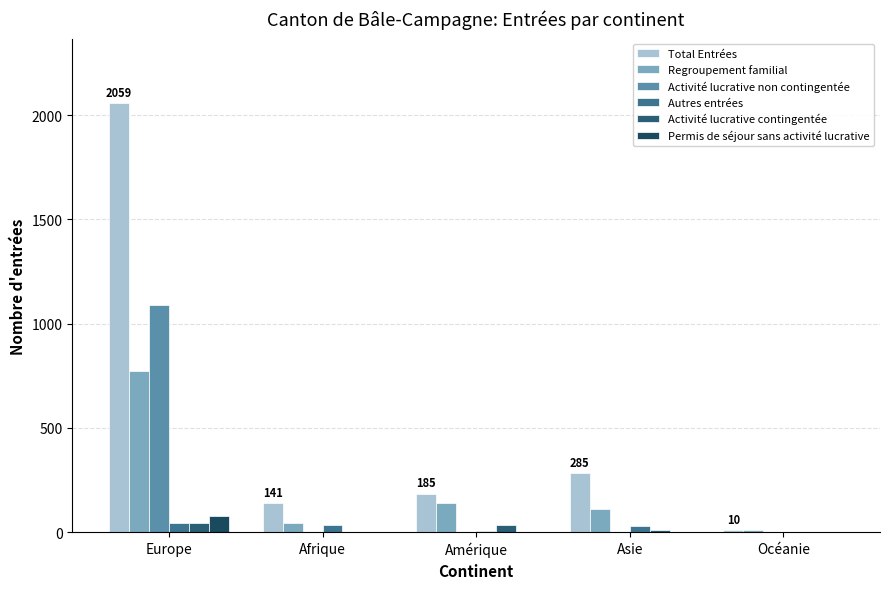

Count the number of data series in this chart.

6